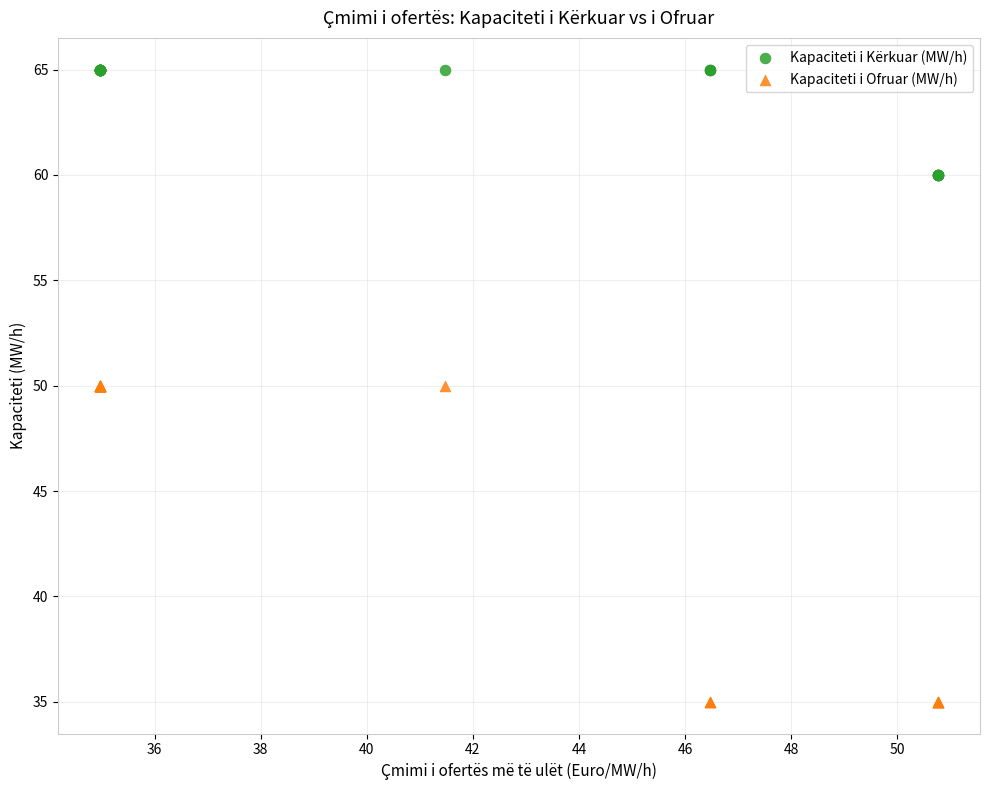

Which series contains the lowest Y value?

Kapaciteti i Ofruar (MW/h)